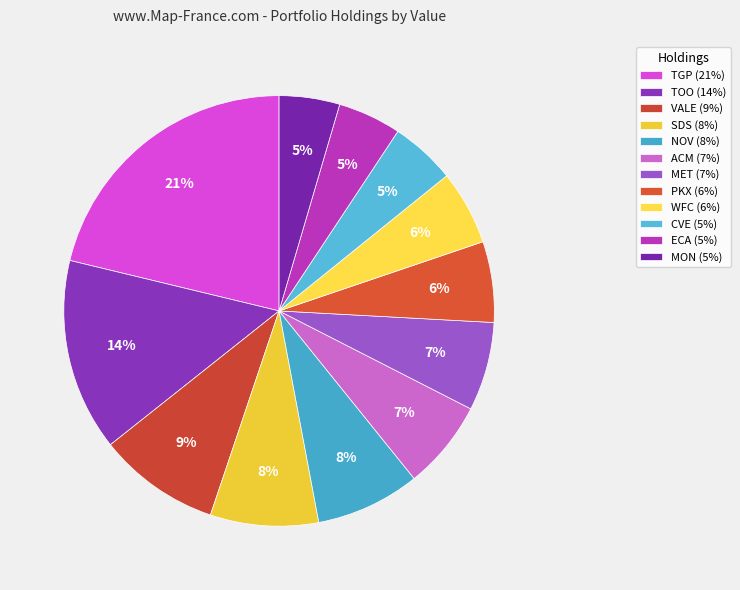

Which slice is the smallest?

MON